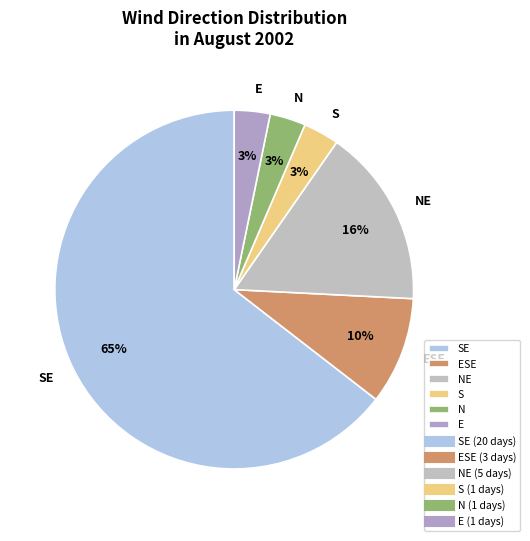

How many slices are in this pie chart?

6